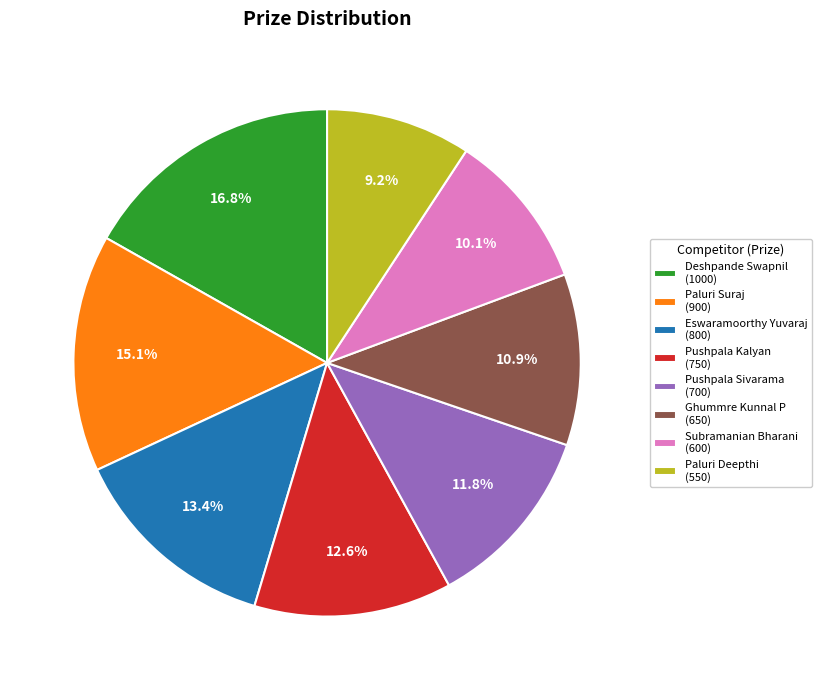

To the nearest percent, what is the difference between the Pushpala Kalyan and Pushpala Sivarama slice percentages?

1%